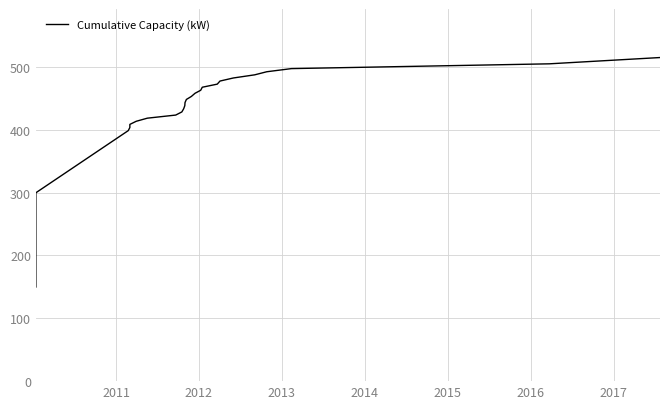

Does the chart have visible grid lines?

Yes